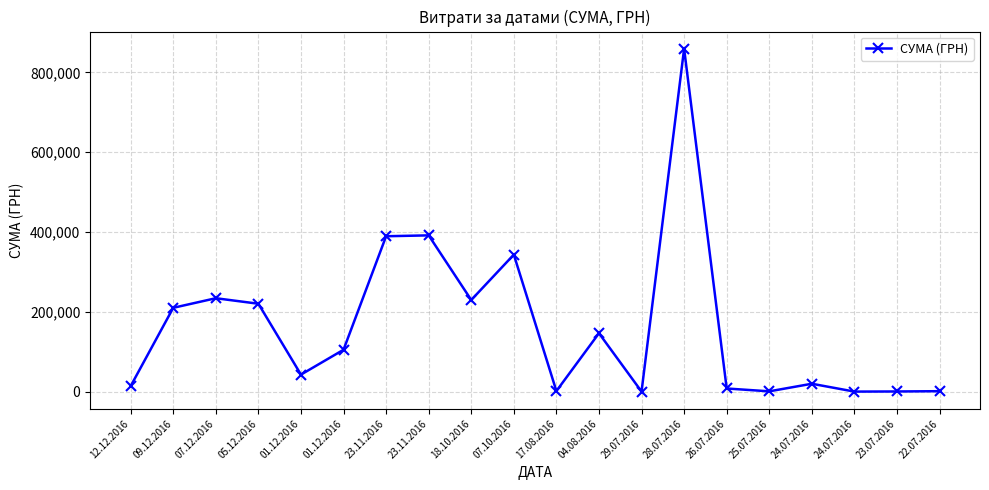

How many data points are less than 104898?

10